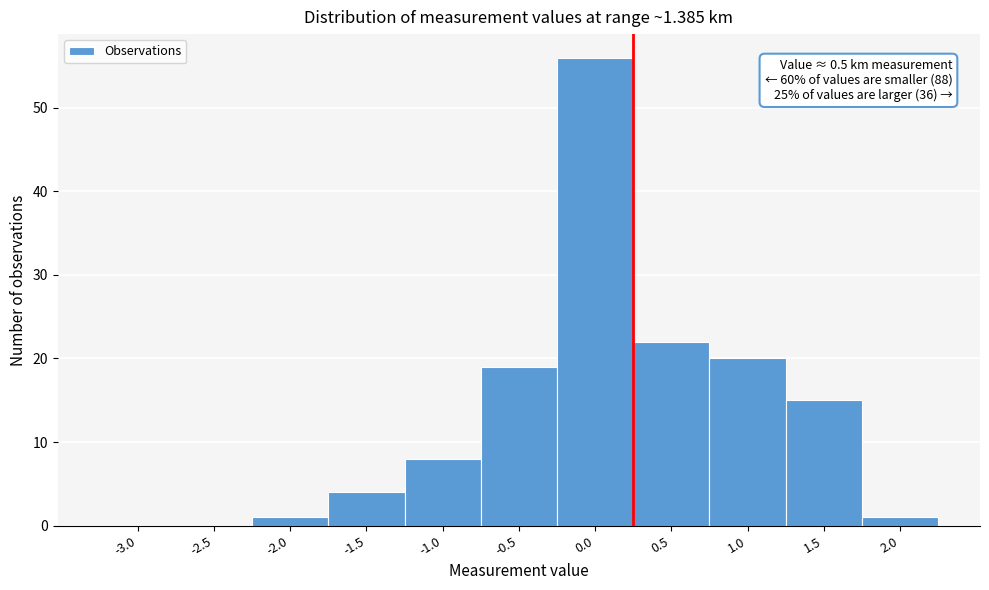

Reading left to right, transcribe all the data shown in this chart.

-3.0=0	-2.5=0	-2.0=1	-1.5=4	-1.0=8	-0.5=19	0.0=56	0.5=22	1.0=20	1.5=15	2.0=1